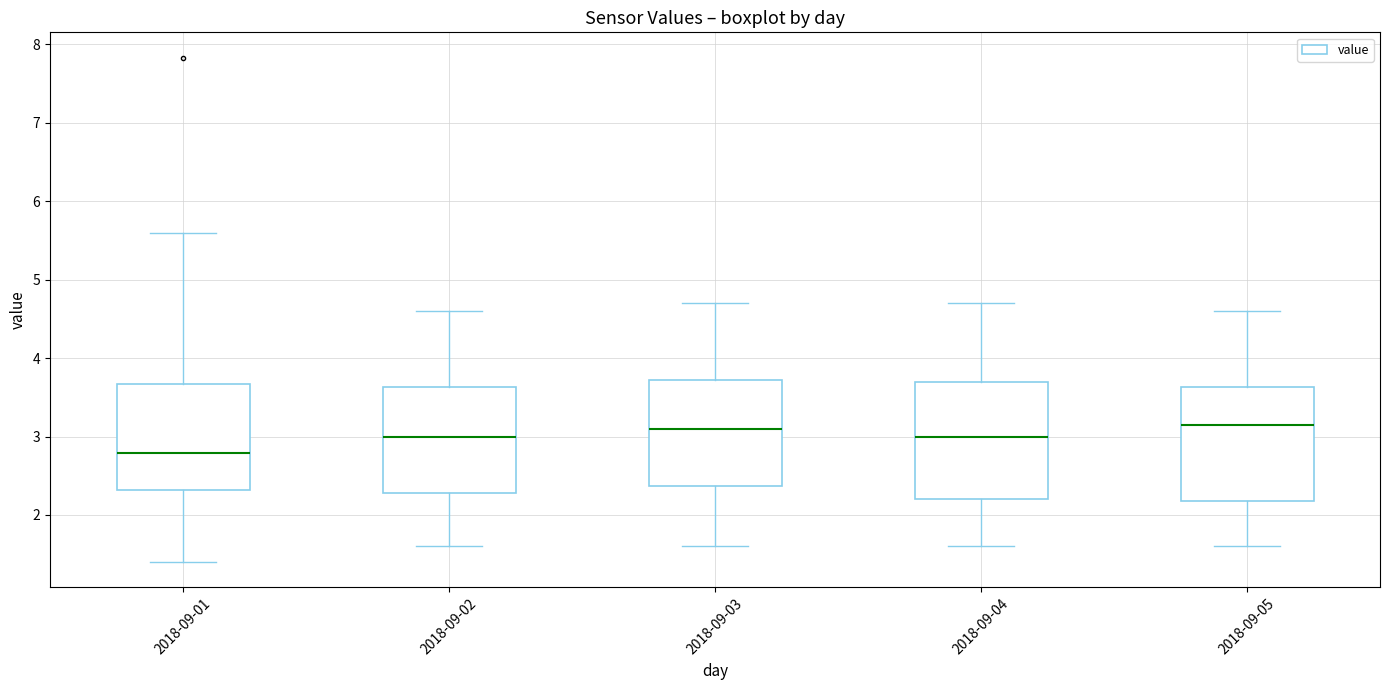

Reading left to right, read every box against the y-axis: the position of its median line, the range the box covers, and the ends of its whiskers. The values are not printed on the chart, so give them approximately, as read against the axis.

2018-09-01: median 2.8, box 2.3 to 3.7, whiskers 1.4 to 5.6
2018-09-02: median 3.0, box 2.3 to 3.6, whiskers 1.6 to 4.6
2018-09-03: median 3.1, box 2.4 to 3.7, whiskers 1.6 to 4.7
2018-09-04: median 3.0, box 2.2 to 3.7, whiskers 1.6 to 4.7
2018-09-05: median 3.2, box 2.2 to 3.6, whiskers 1.6 to 4.6